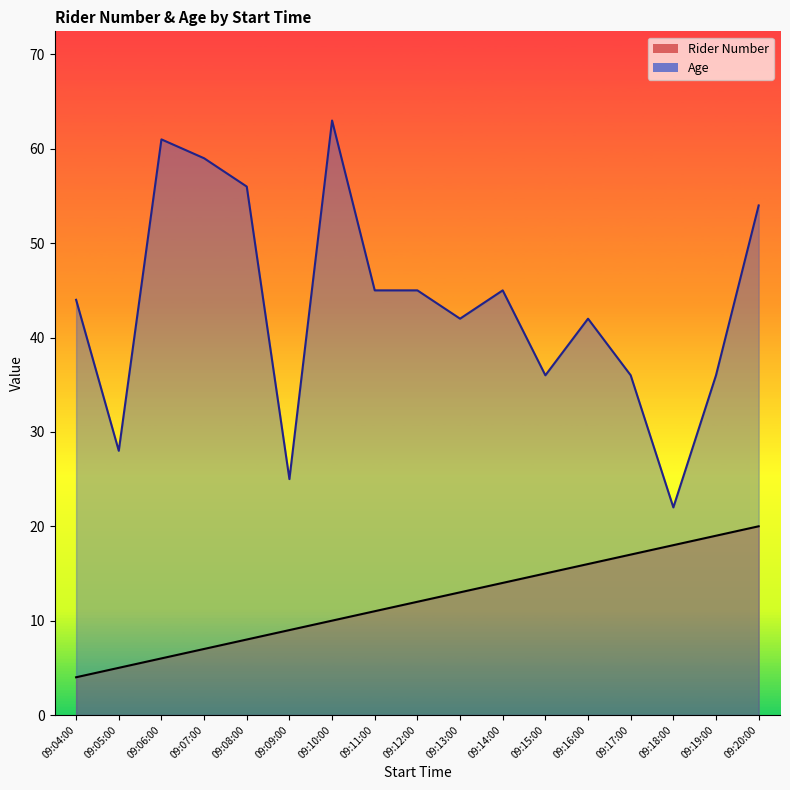

Reading right to left, what are all the values shown in this chart?

Rider Number: 09:20:00=20	09:19:00=19	09:18:00=18	09:17:00=17	09:16:00=16	09:15:00=15	09:14:00=14	09:13:00=13	09:12:00=12	09:11:00=11	09:10:00=10	09:09:00=9	09:08:00=8	09:07:00=7	09:06:00=6	09:05:00=5	09:04:00=4
Age: 09:20:00=54	09:19:00=36	09:18:00=22	09:17:00=36	09:16:00=42	09:15:00=36	09:14:00=45	09:13:00=42	09:12:00=45	09:11:00=45	09:10:00=63	09:09:00=25	09:08:00=56	09:07:00=59	09:06:00=61	09:05:00=28	09:04:00=44